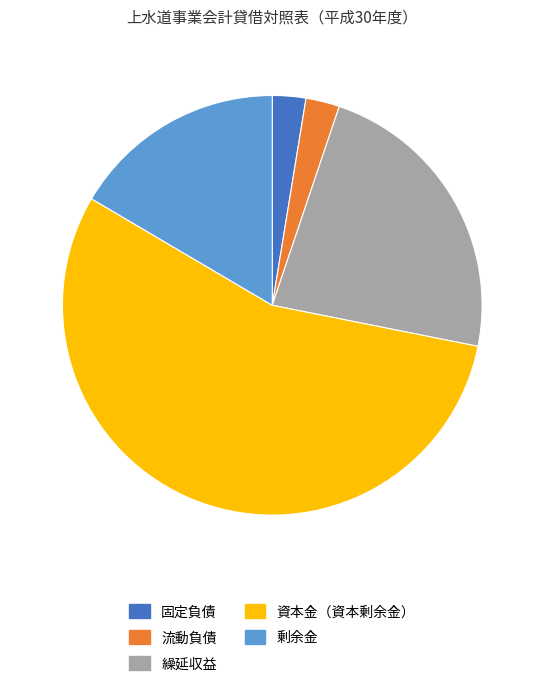

Which slice is the largest?

資本金（資本剰余金）